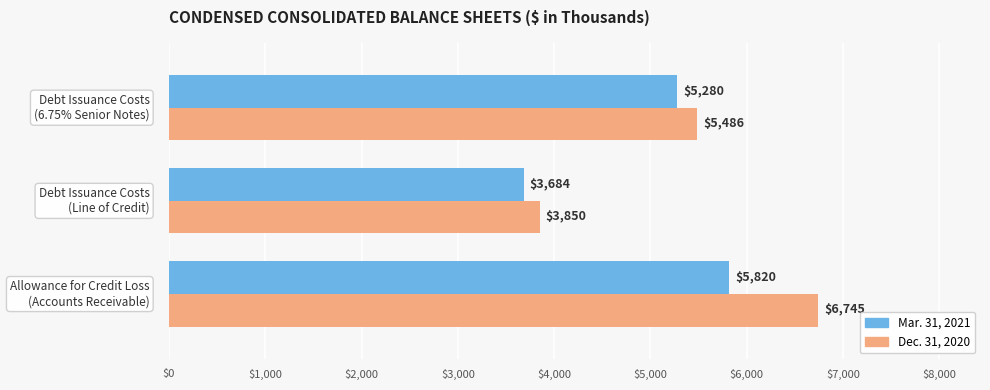

Which series has the largest total across all categories?

Dec. 31, 2020